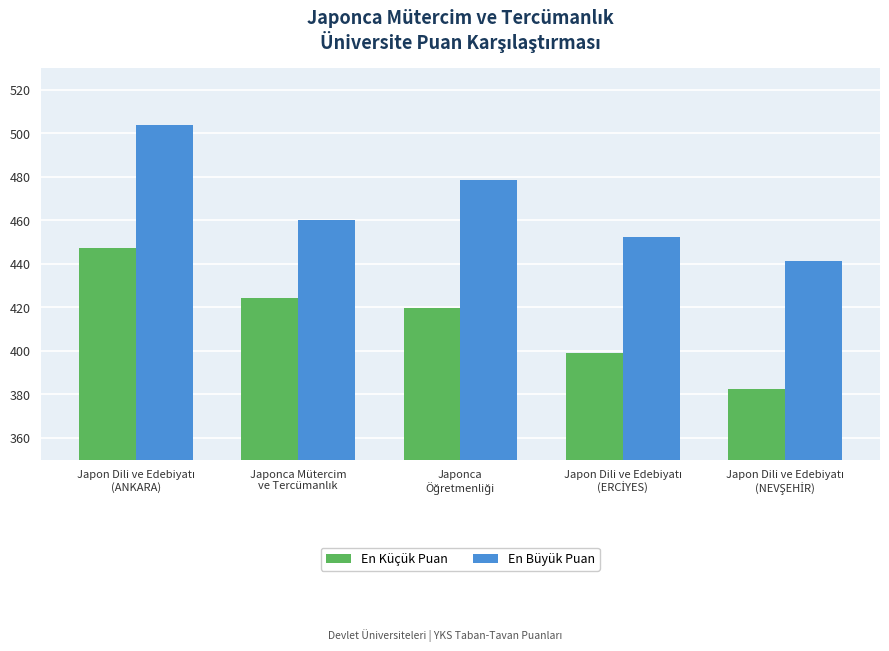

What is the smallest value displayed?

382.4